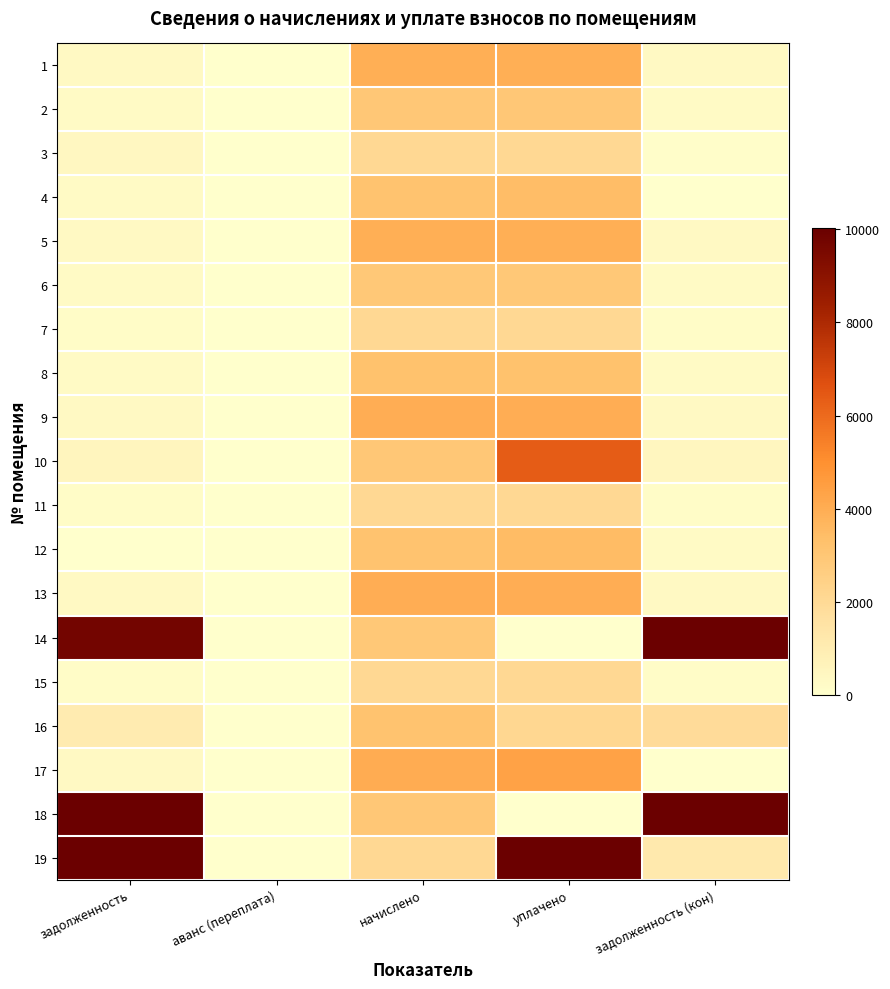

What is the greatest value displayed?

16955.7